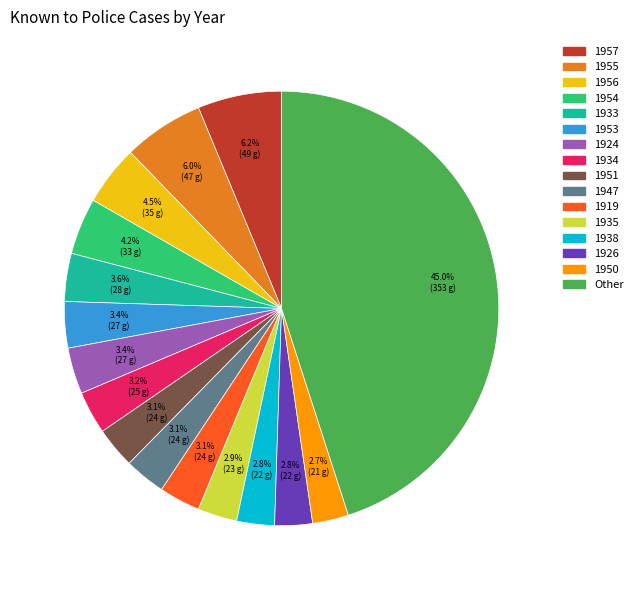

Is there any slice that represents more than half of the pie?

No